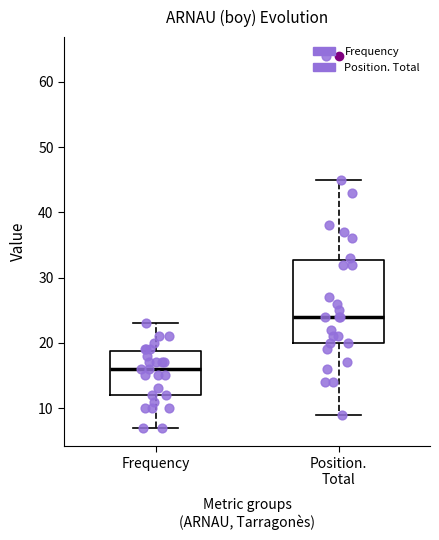

Which box's median line is the highest?

Position. Total